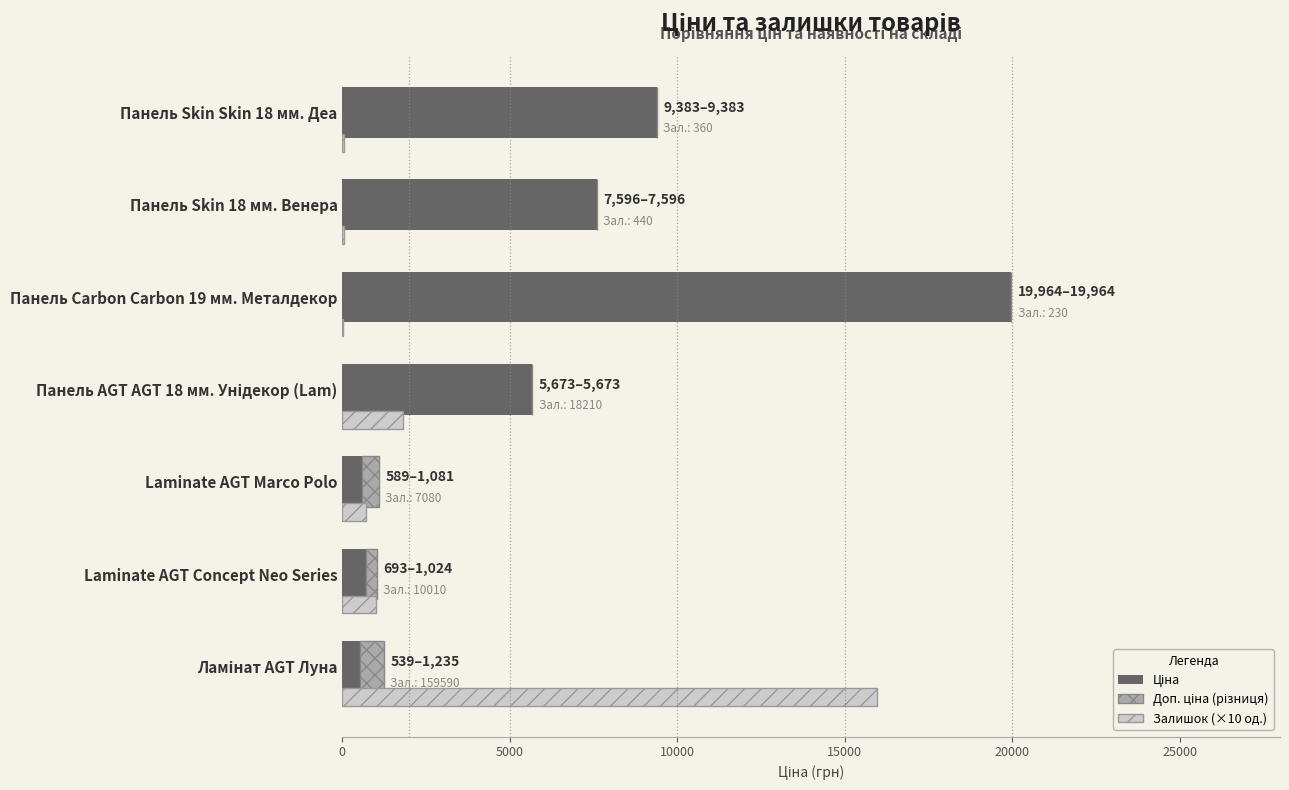

What are all the series names shown in the legend?

Ціна, Доп. ціна (різниця), Залишок (×10 од.)